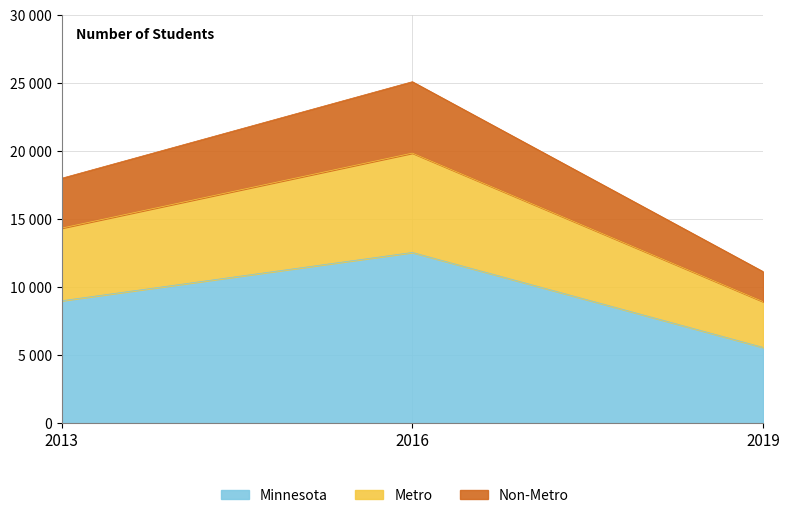

What is the maximum value shown in the chart?

25126